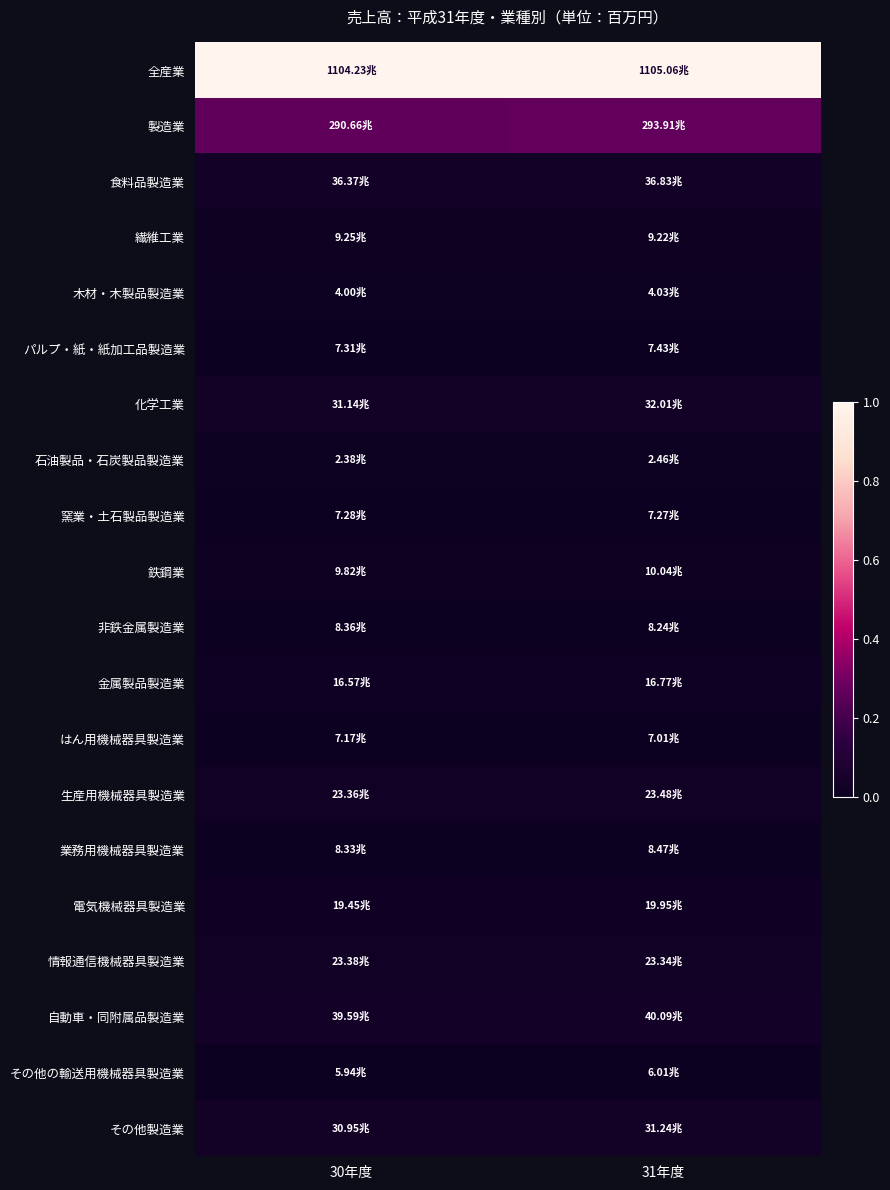

Rank the series by their maximum value, from highest to lowest.

全産業, 製造業, 自動車・同附属品製造業, 食料品製造業, 化学工業, その他製造業, 生産用機械器具製造業, 情報通信機械器具製造業, 電気機械器具製造業, 金属製品製造業, 鉄鋼業, 繊維工業, 業務用機械器具製造業, 非鉄金属製造業, パルプ・紙・紙加工品製造業, 窯業・土石製品製造業, はん用機械器具製造業, その他の輸送用機械器具製造業, 木材・木製品製造業, 石油製品・石炭製品製造業